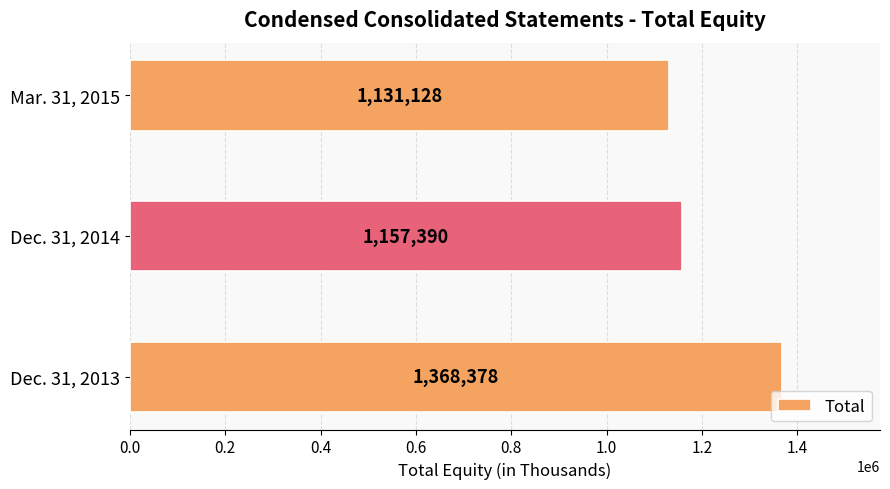

What is the average value?

1218965